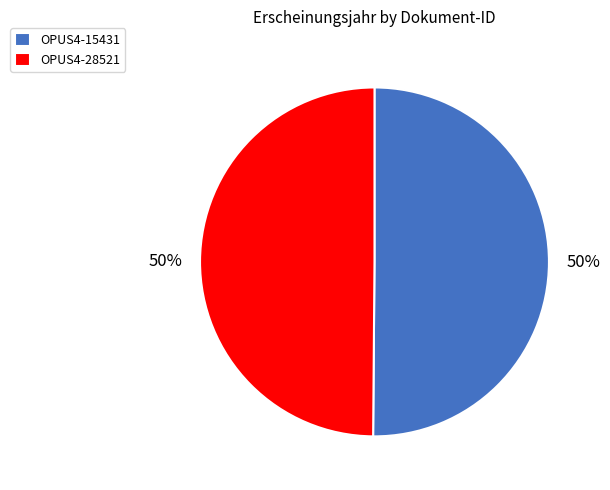

Is it true that OPUS4-15431 is 50% of the pie?

True